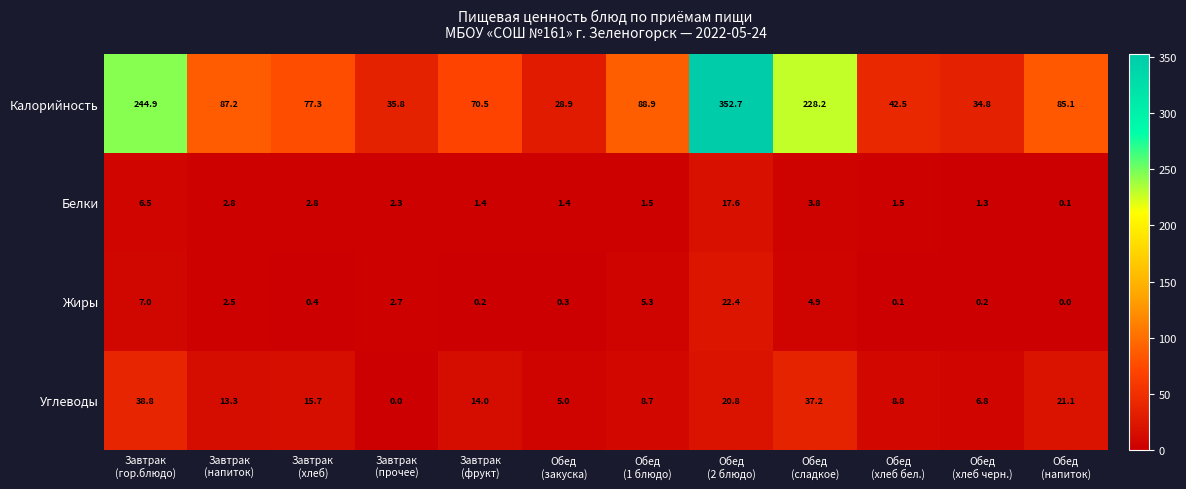

At how many categories does at least one series exceed 136?

3